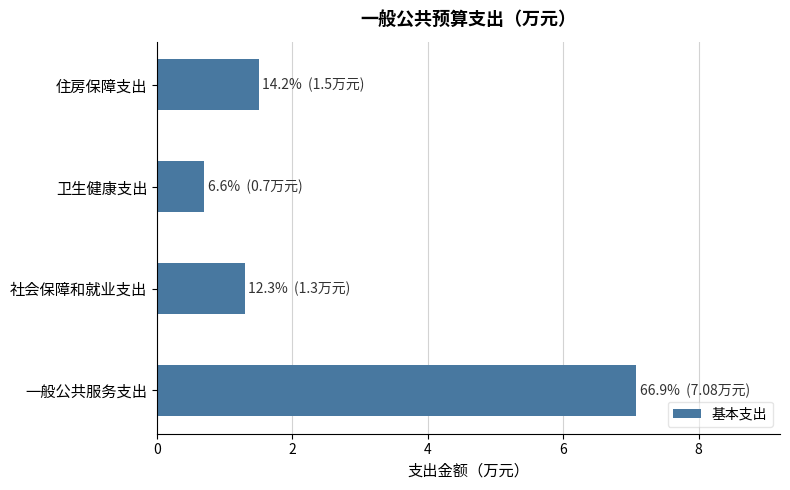

At which label is the value closest to 3?

住房保障支出